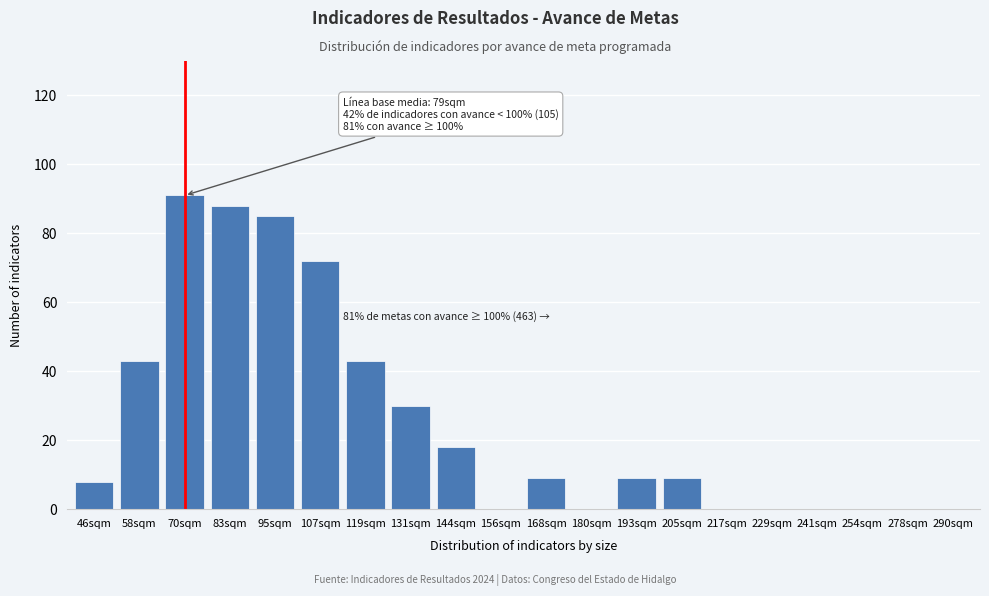

Reading left to right, extract all data points from this chart.

46sqm=8	58sqm=43	70sqm=91	83sqm=88	95sqm=85	107sqm=72	119sqm=43	131sqm=30	144sqm=18	156sqm=0	168sqm=9	180sqm=0	193sqm=9	205sqm=9	217sqm=0	229sqm=0	241sqm=0	254sqm=0	278sqm=0	290sqm=0